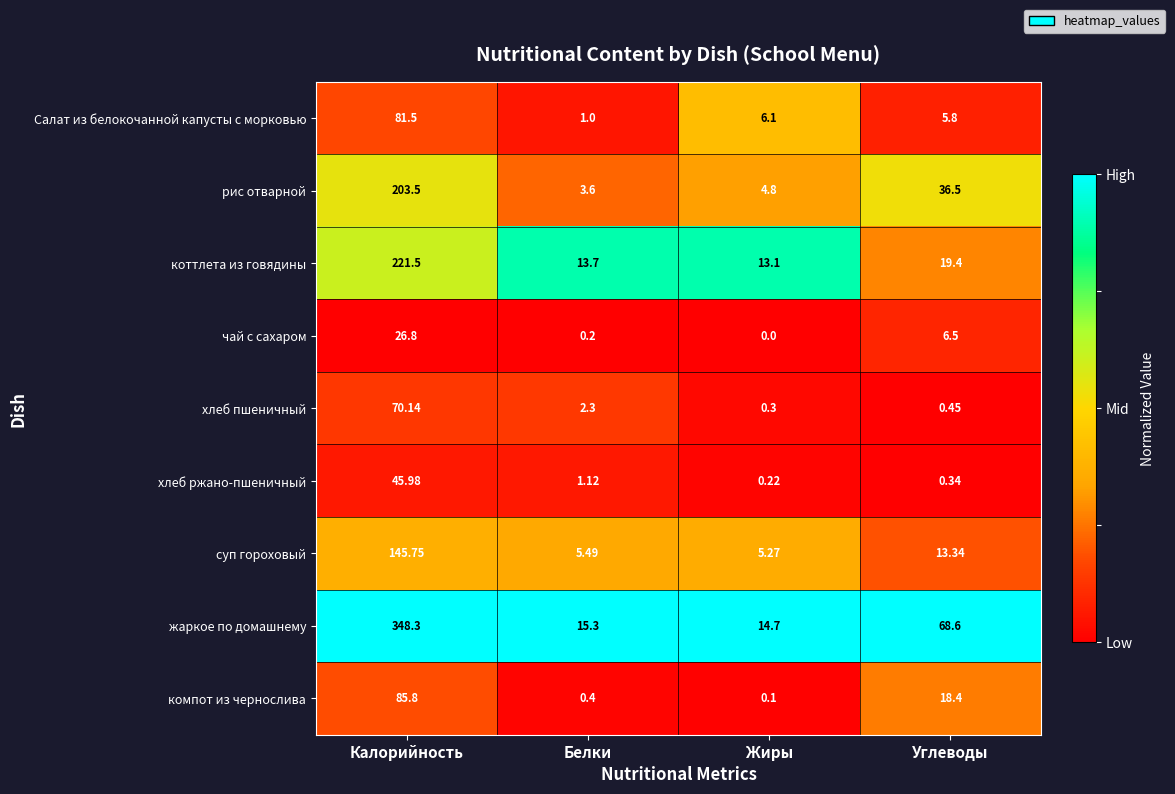

Which series changed the most between Белки and Жиры?

Салат из белокочанной капусты с морковью